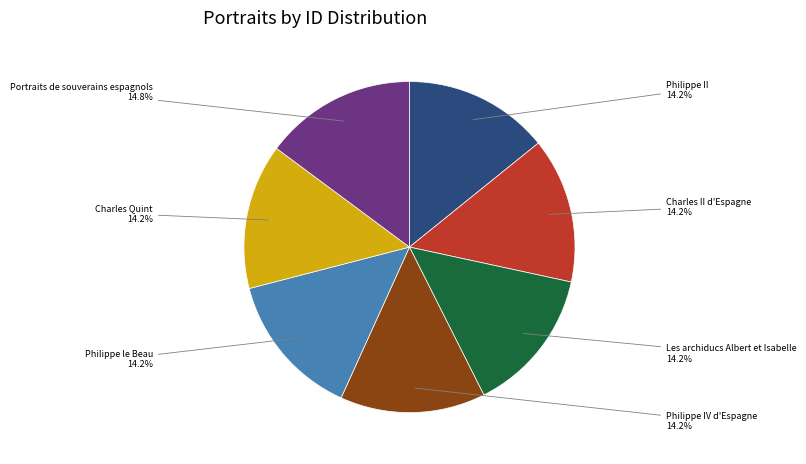

How many segments does this pie chart have?

7